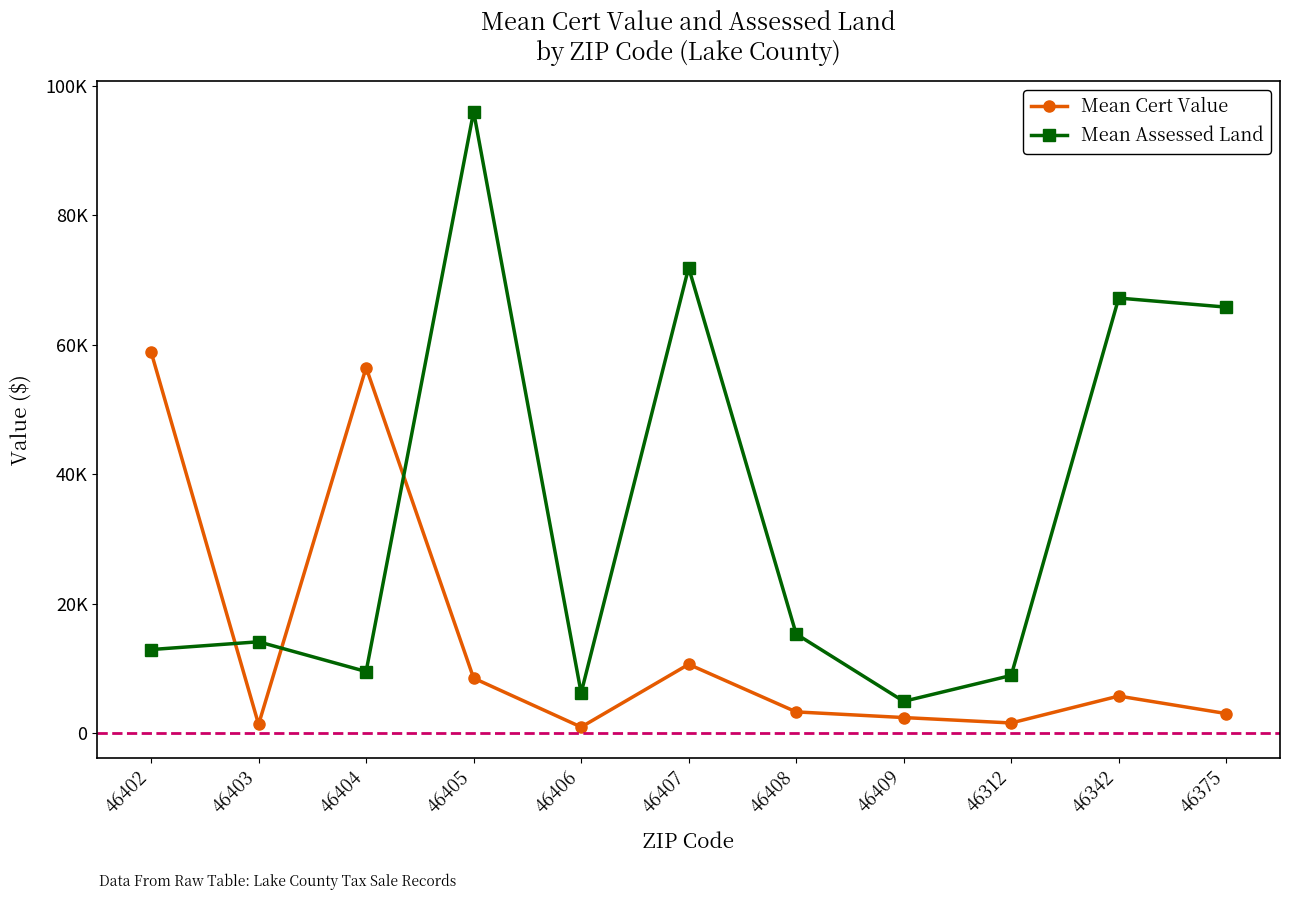

Which category has the lowest value in the Mean Assessed Land series?

46409